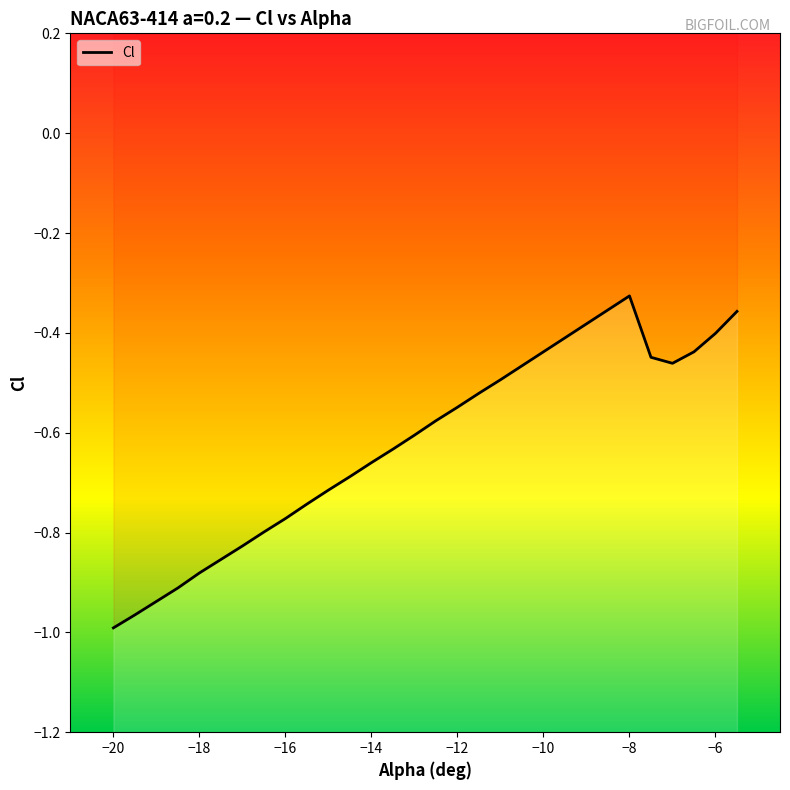

Does the chart have visible grid lines?

No